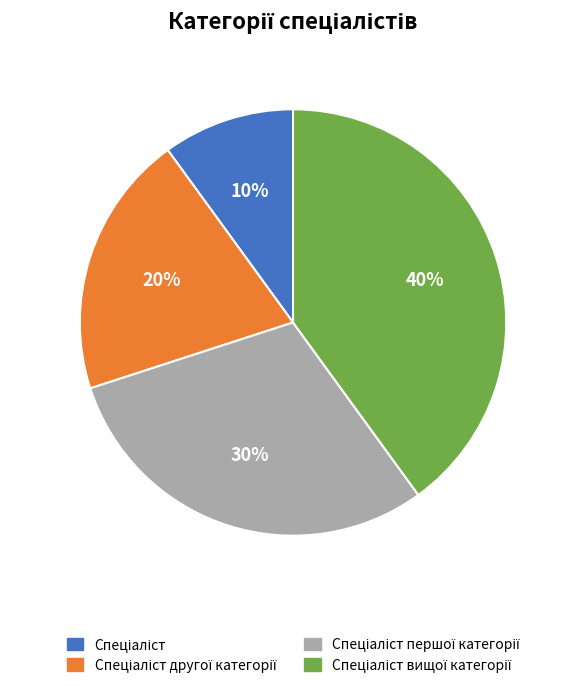

How many slices are in this pie chart?

4